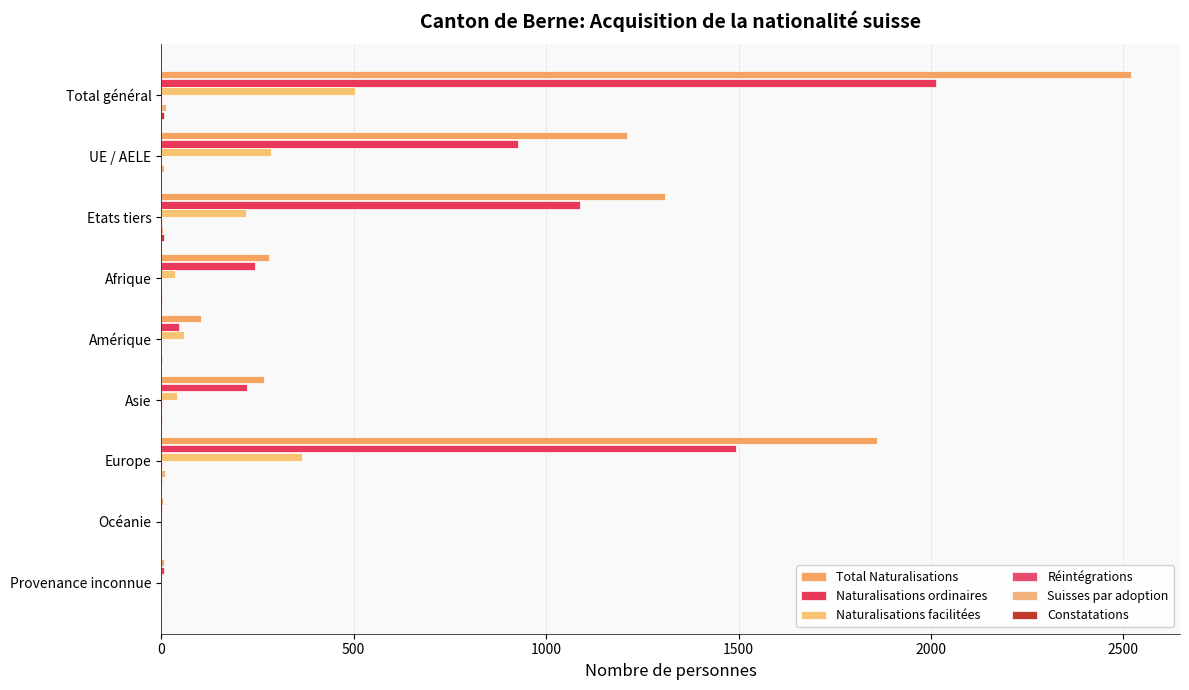

Count the number of categories in the chart.

9